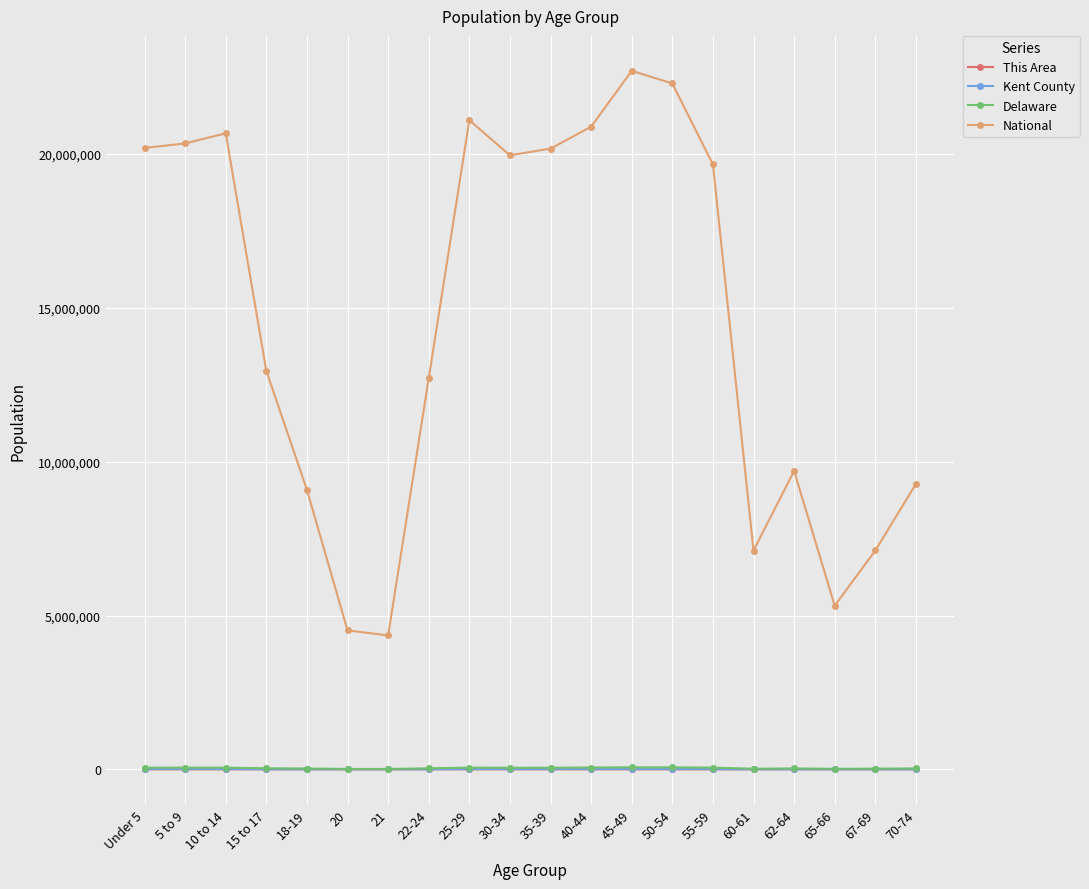

What is the value of the This Area point at the 1st from the left?

228